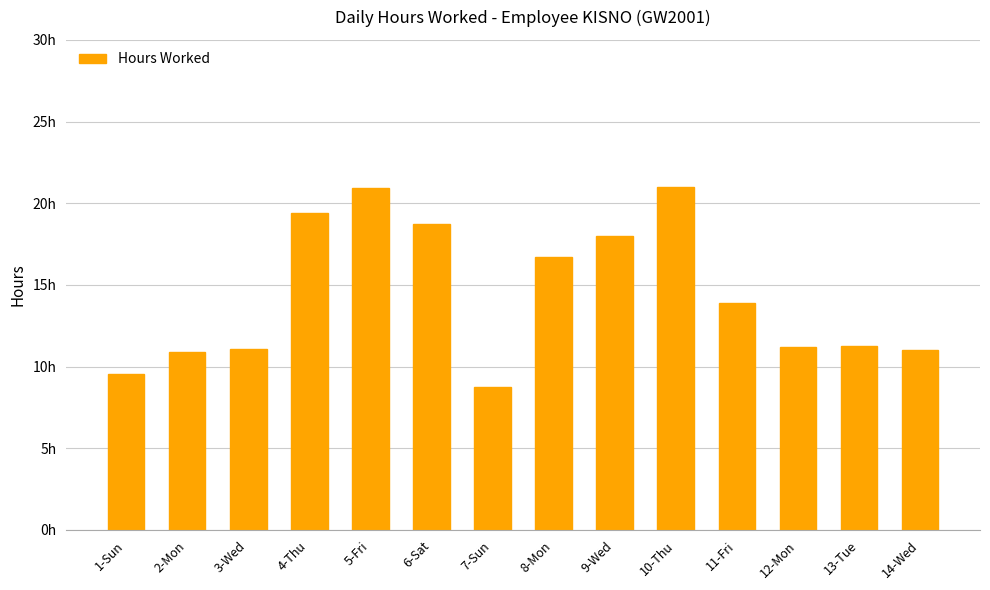

Reading right to left, extract all data points from this chart.

11.0	11.3	11.2	13.9	21.0	18.0	16.7	8.7	18.7	20.9	19.4	11.1	10.9	9.5